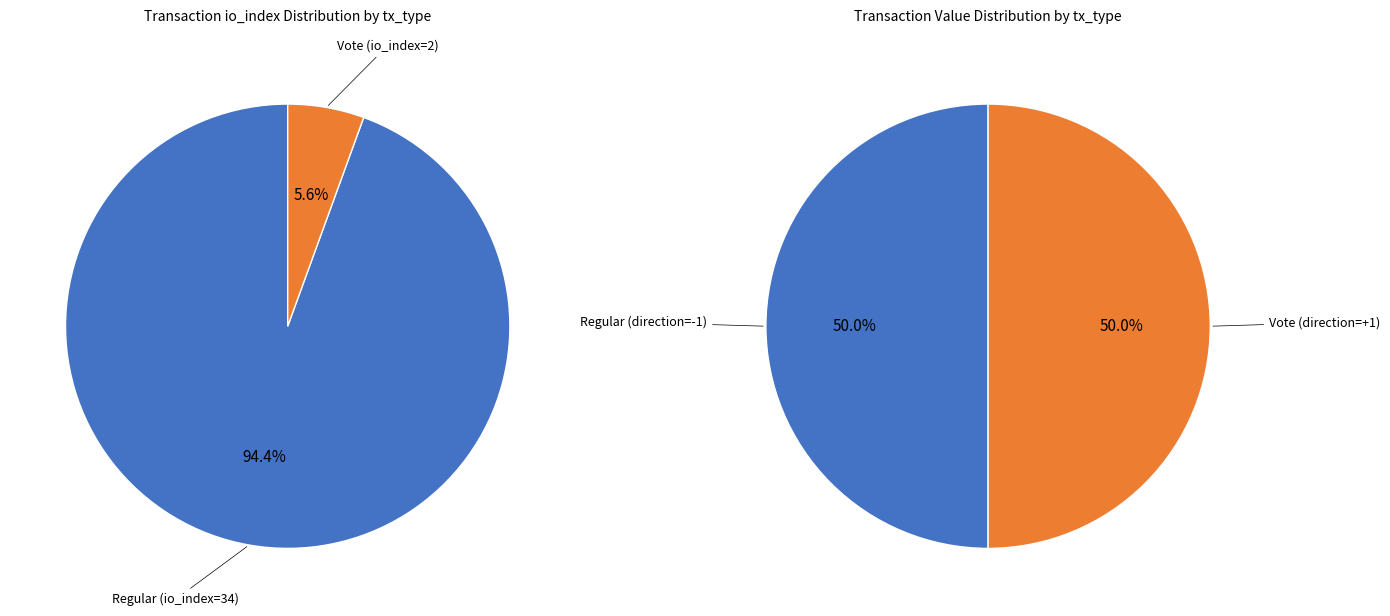

To the nearest percent, what portion does Regular (io_index=34) represent?

94%